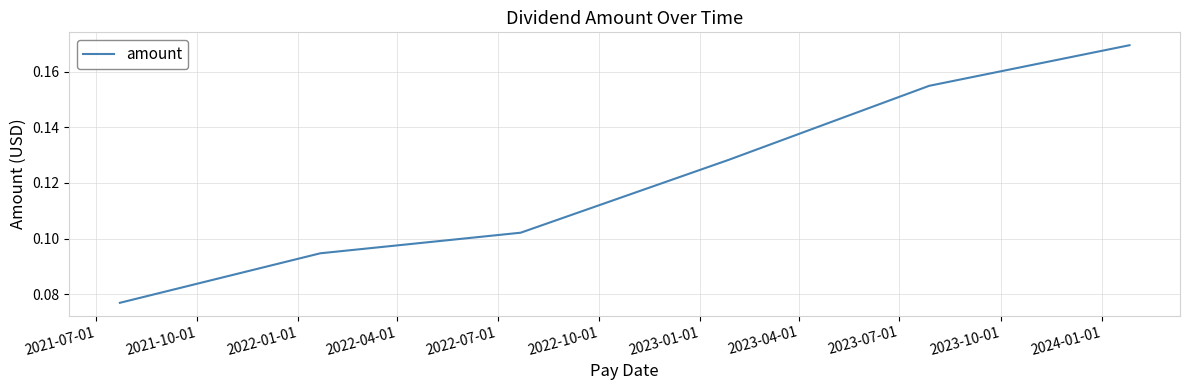

The value at 2022-10-01 is 0.0. True or false?

False